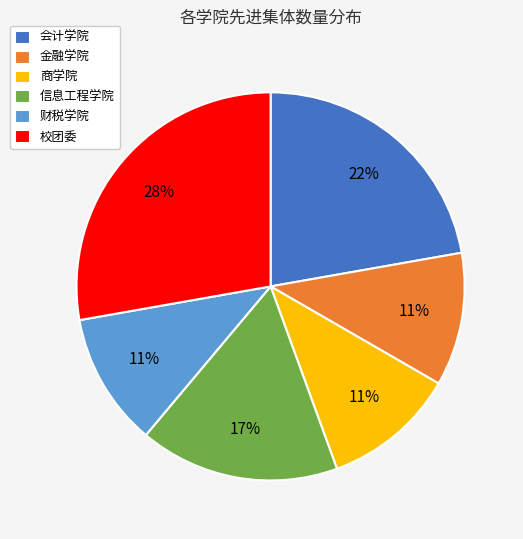

Count the number of slices in the pie.

6